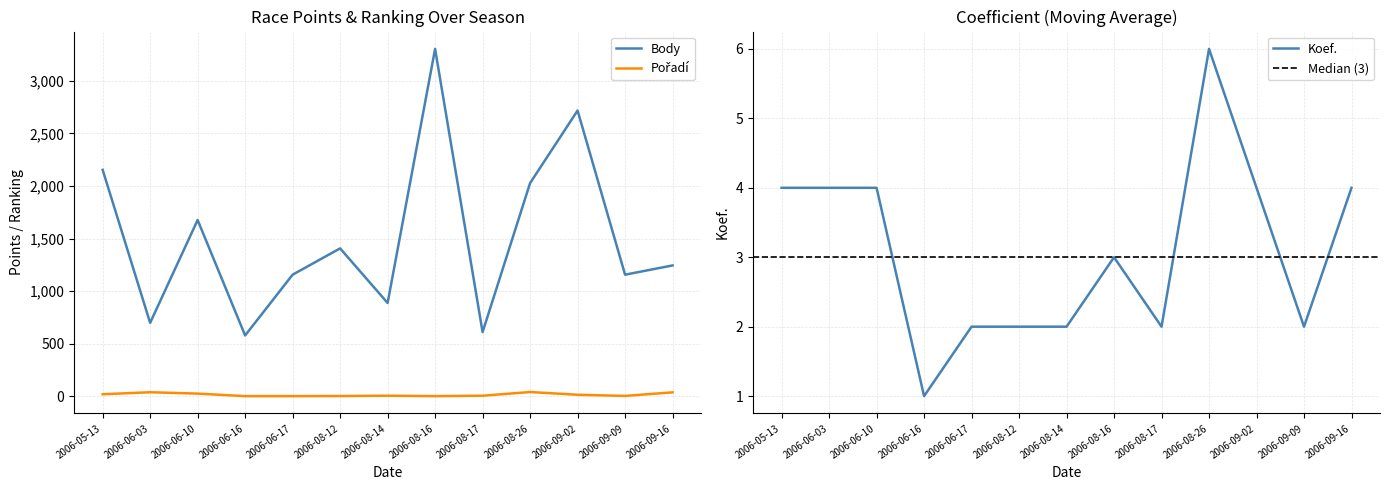

Reading left to right, extract all data points from this chart.

Body: 2006-05-13=2153	2006-06-03=698	2006-06-10=1676	2006-06-16=578	2006-06-17=1156	2006-08-12=1406	2006-08-14=887	2006-08-16=3303	2006-08-17=610	2006-08-26=2027	2006-09-02=2717	2006-09-09=1156	2006-09-16=1244
Pořadí: 2006-05-13=19	2006-06-03=38	2006-06-10=25	2006-06-16=1	2006-06-17=1	2006-08-12=2	2006-08-14=5	2006-08-16=1	2006-08-17=5	2006-08-26=40	2006-09-02=14	2006-09-09=3	2006-09-16=37
Koef.: 2006-05-13=4	2006-06-03=4	2006-06-10=4	2006-06-16=1	2006-06-17=2	2006-08-12=2	2006-08-14=2	2006-08-16=3	2006-08-17=2	2006-08-26=6	2006-09-02=4	2006-09-09=2	2006-09-16=4